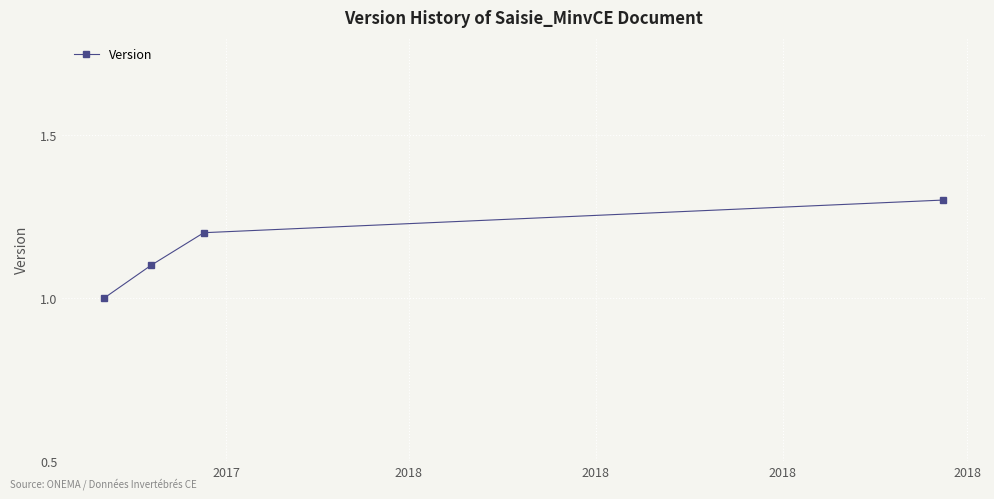

True or false: there are more than 0 points higher than both neighbors.

False